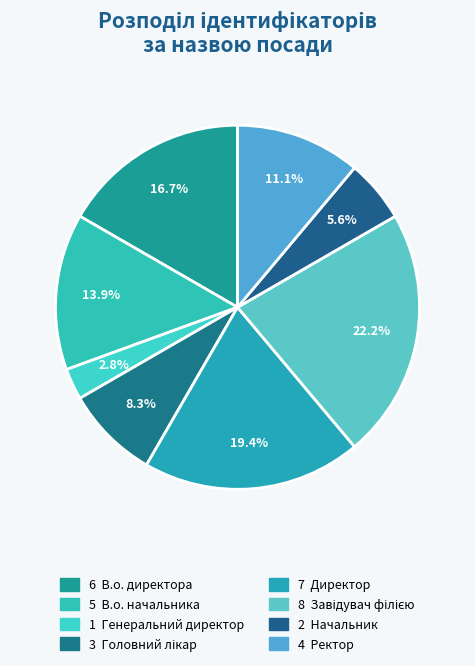

How many segments does this pie chart have?

8